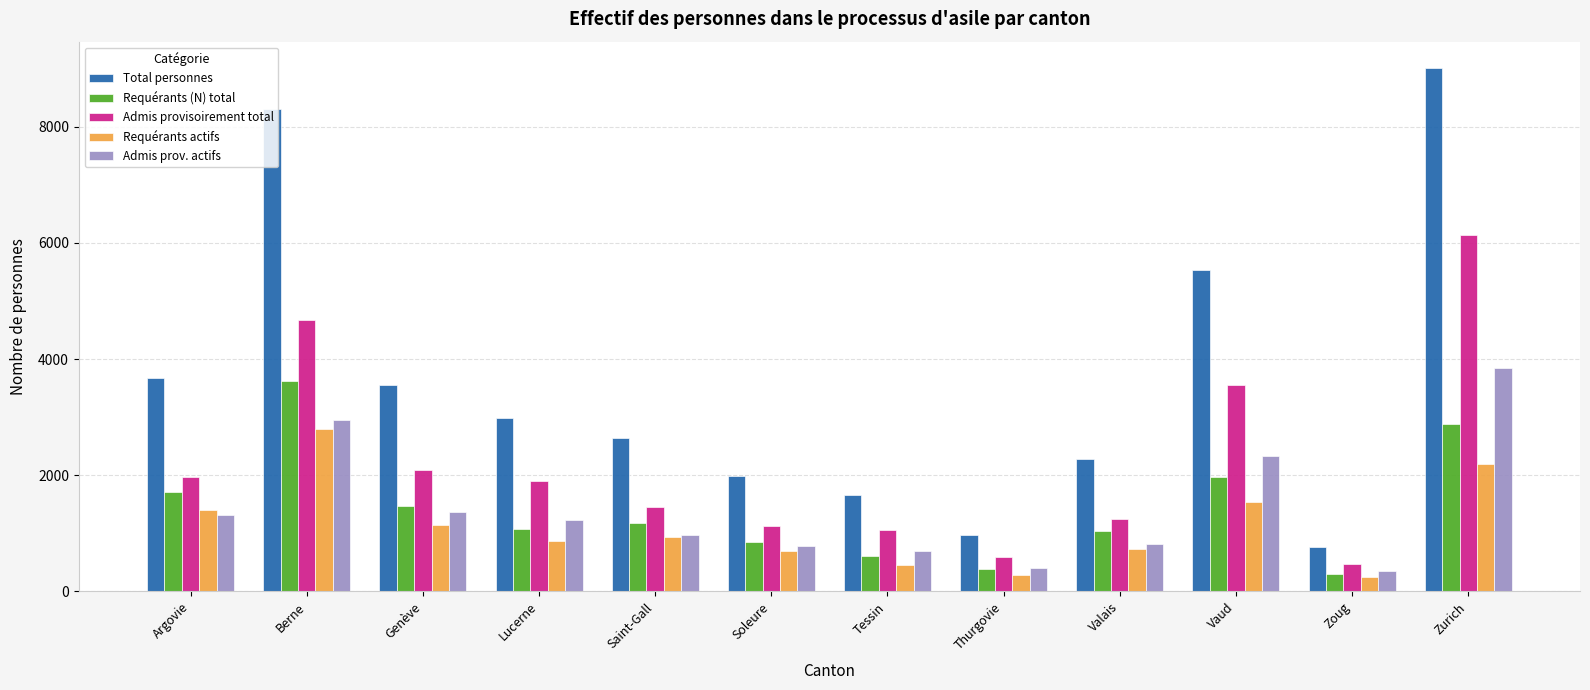

The value of Requérants (N) total at Soleure is 856. True or false?

True